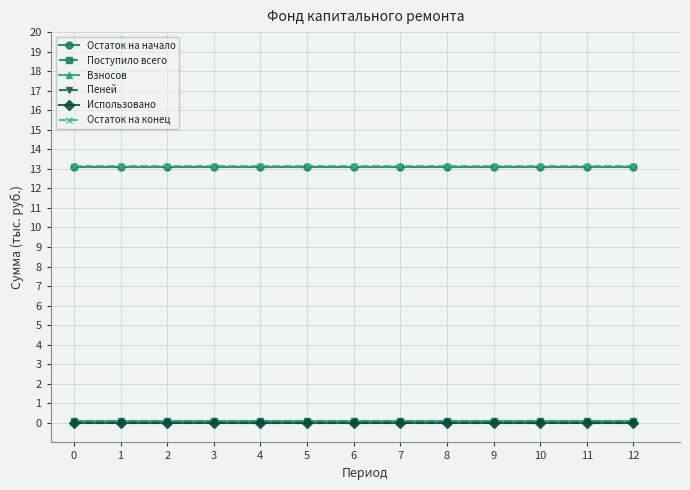

Does the chart have visible grid lines?

Yes